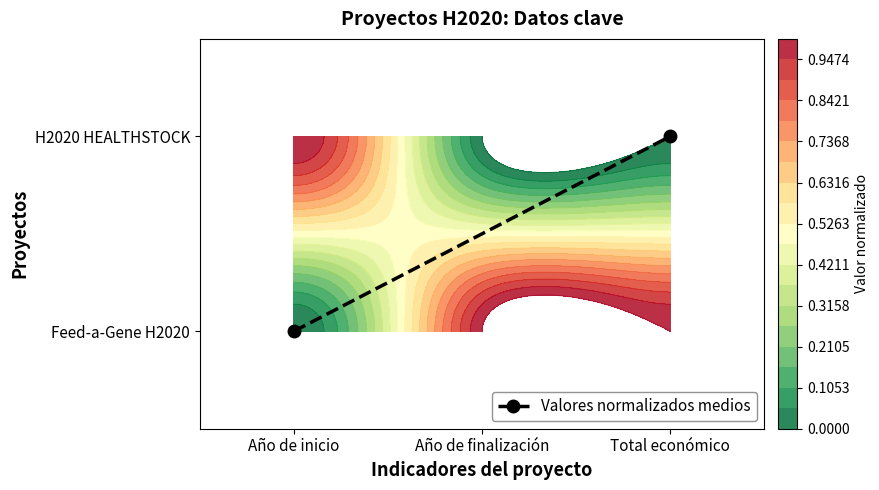

The chart shows a value of 1 at Total económico. True or false?

True